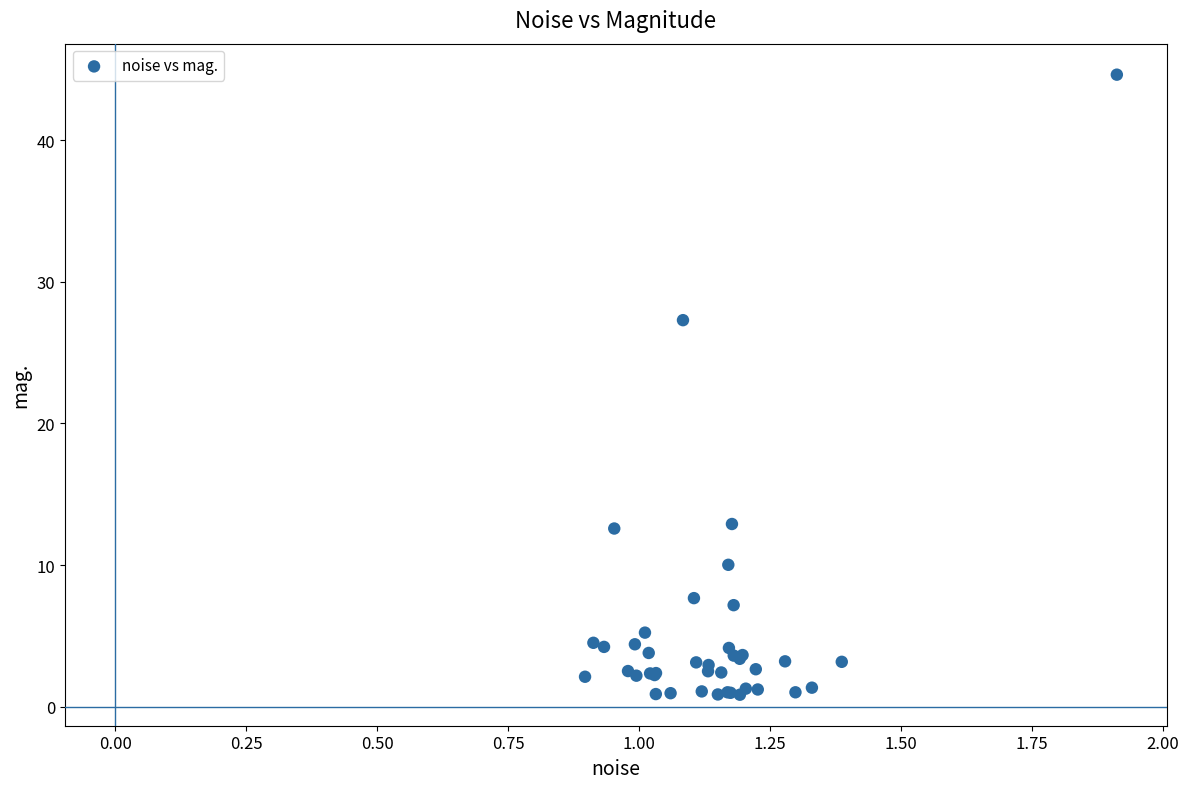

What Y value in the scatter plot is closest to 22?

27.3